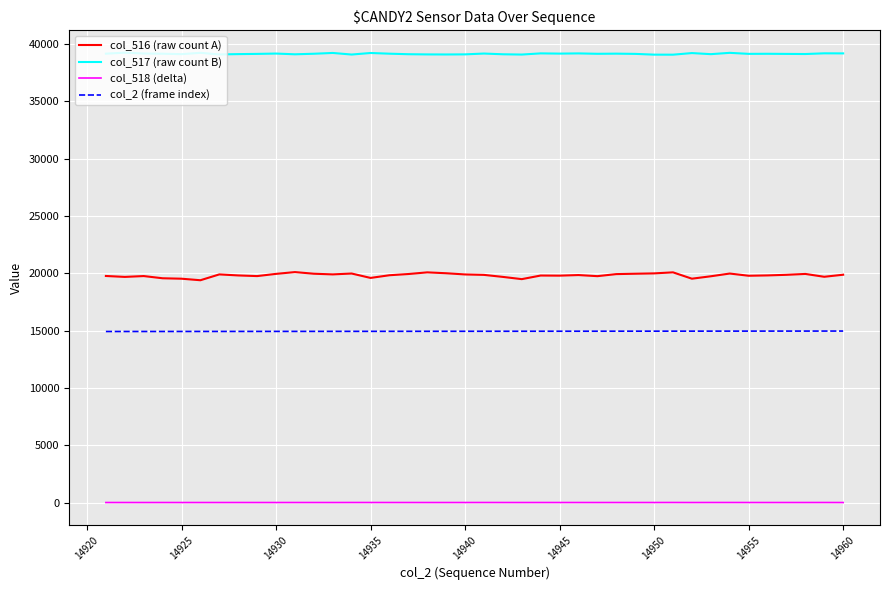

How many lines are shown in the chart?

4